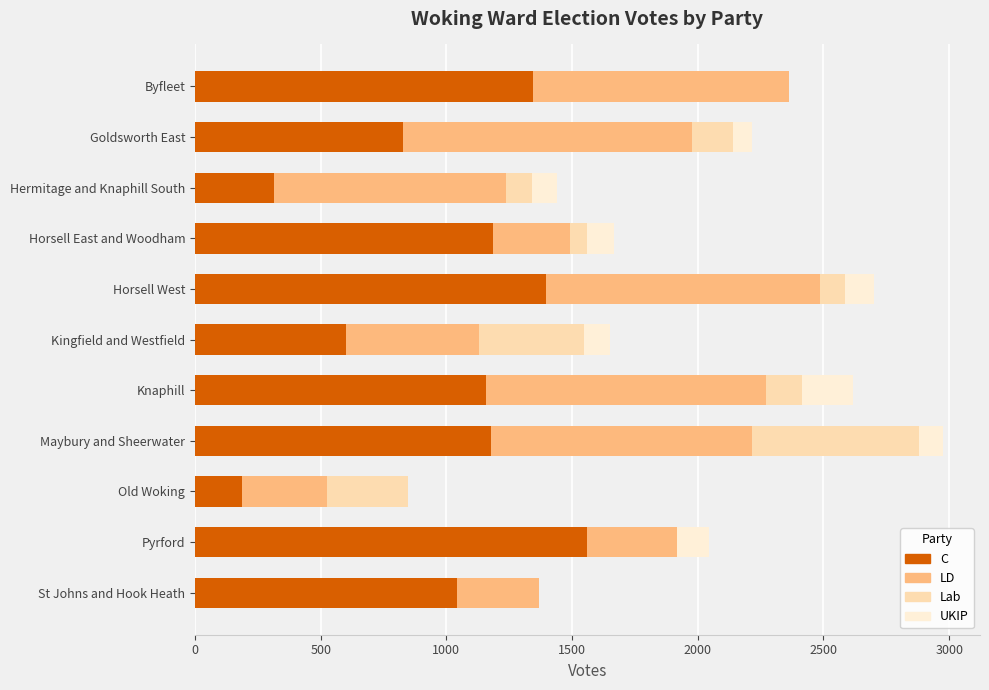

What is the sum of the C values at Byfleet and Horsell West?

2741